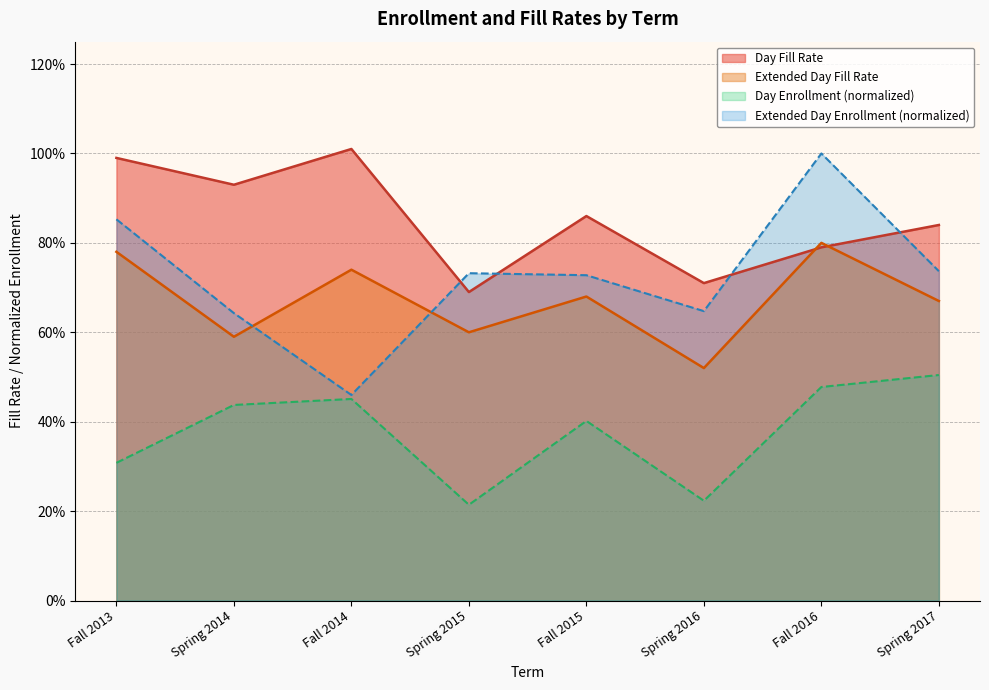

What is the minimum value for Day Fill Rate?

0.7